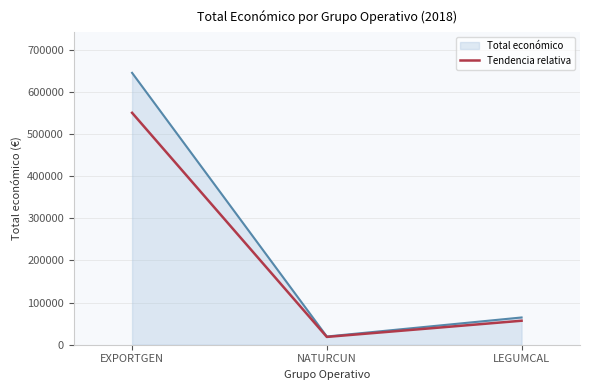

Which series has the largest total across all categories?

Total económico